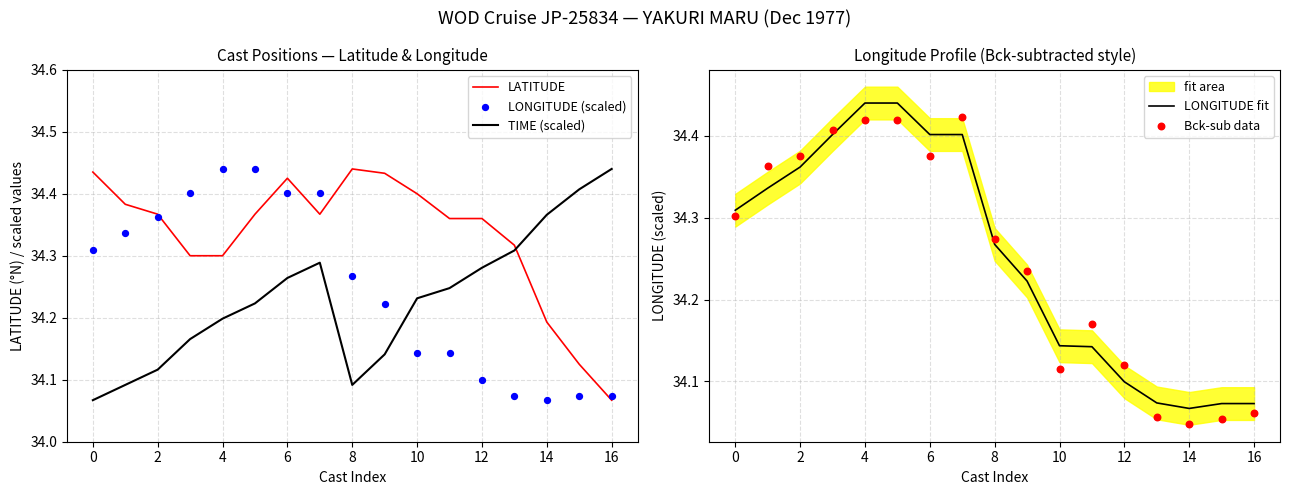

Which series has the largest total across all categories?

LATITUDE